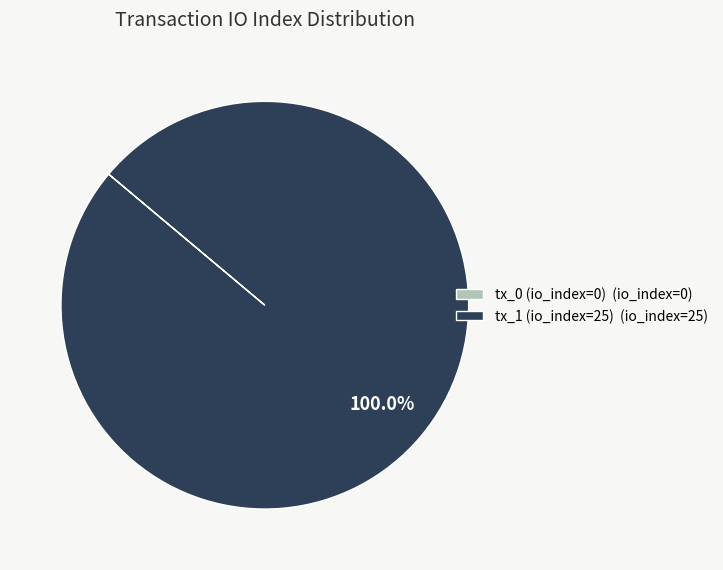

Which category has the biggest portion of the pie?

tx_1 (io_index=25)